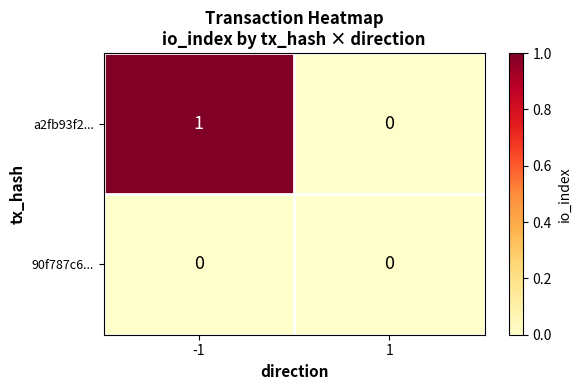

The value of a2fb93f2... at 1 is -1. True or false?

False